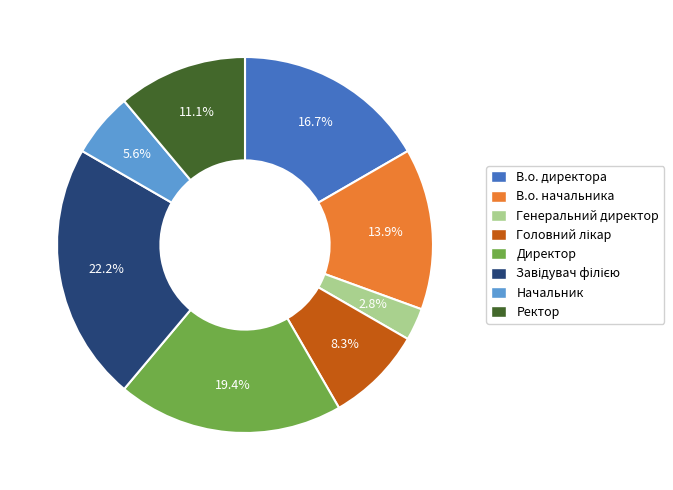

Which has a higher value, В.о. директора or В.о. начальника?

В.о. директора